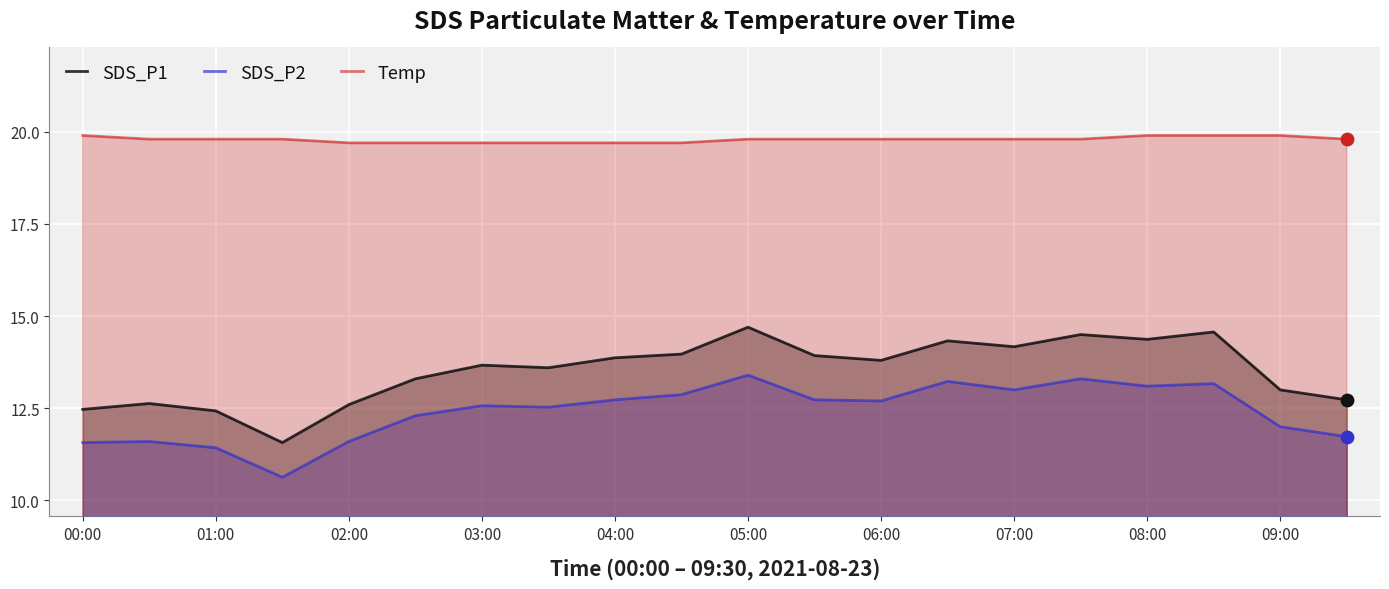

Which series has the largest total across all categories?

Temp